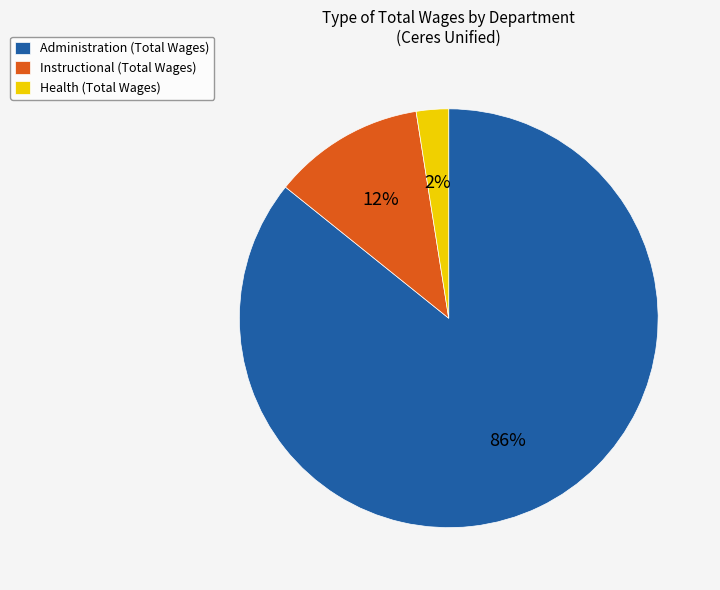

Is there a majority slice in this chart?

Yes